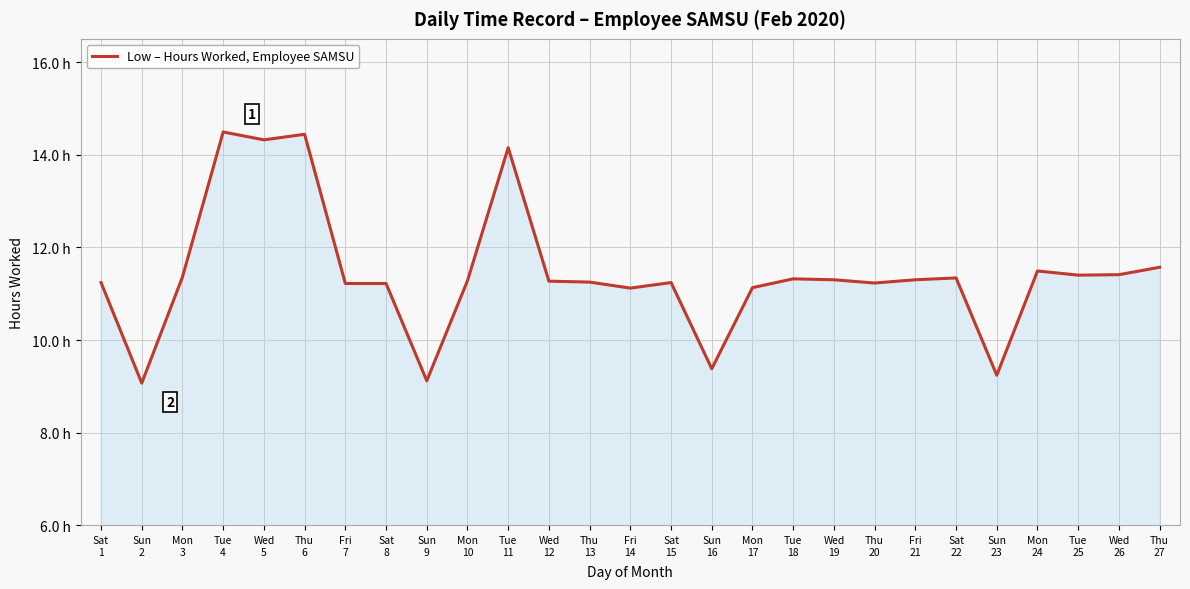

What is the value of the 21st point from the left?

11.3